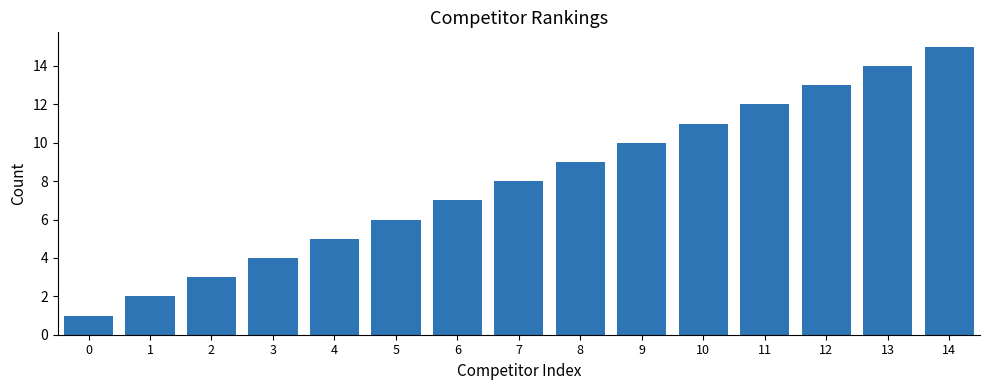

Which has a higher value, 14 or 12?

14